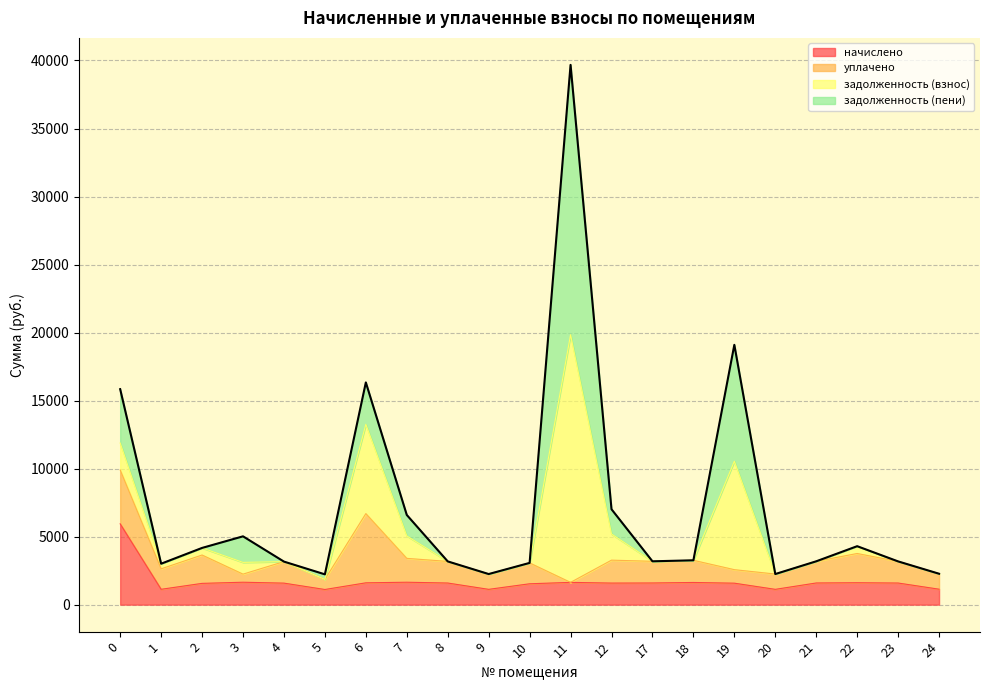

Which has a higher value, 5 or 3?

3